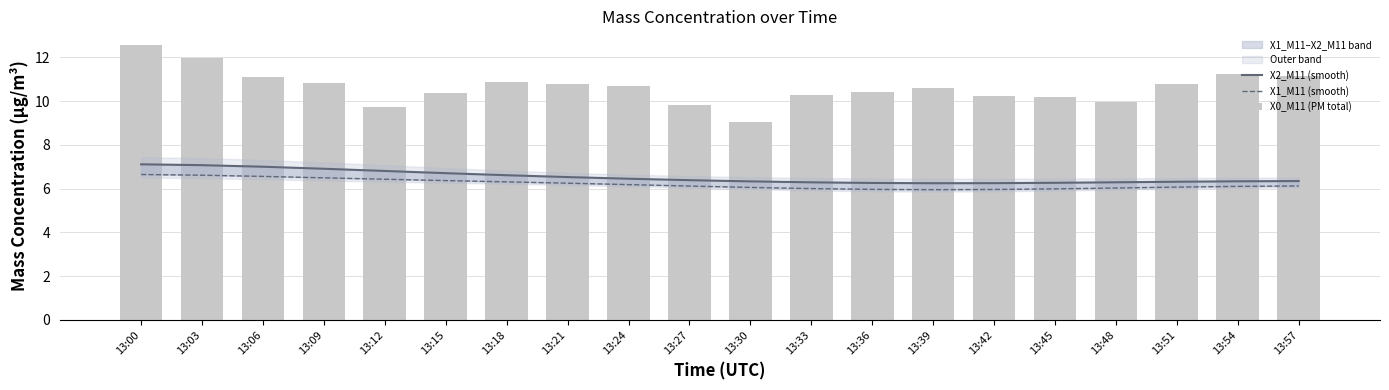

What is the maximum value shown in the chart?

12.6